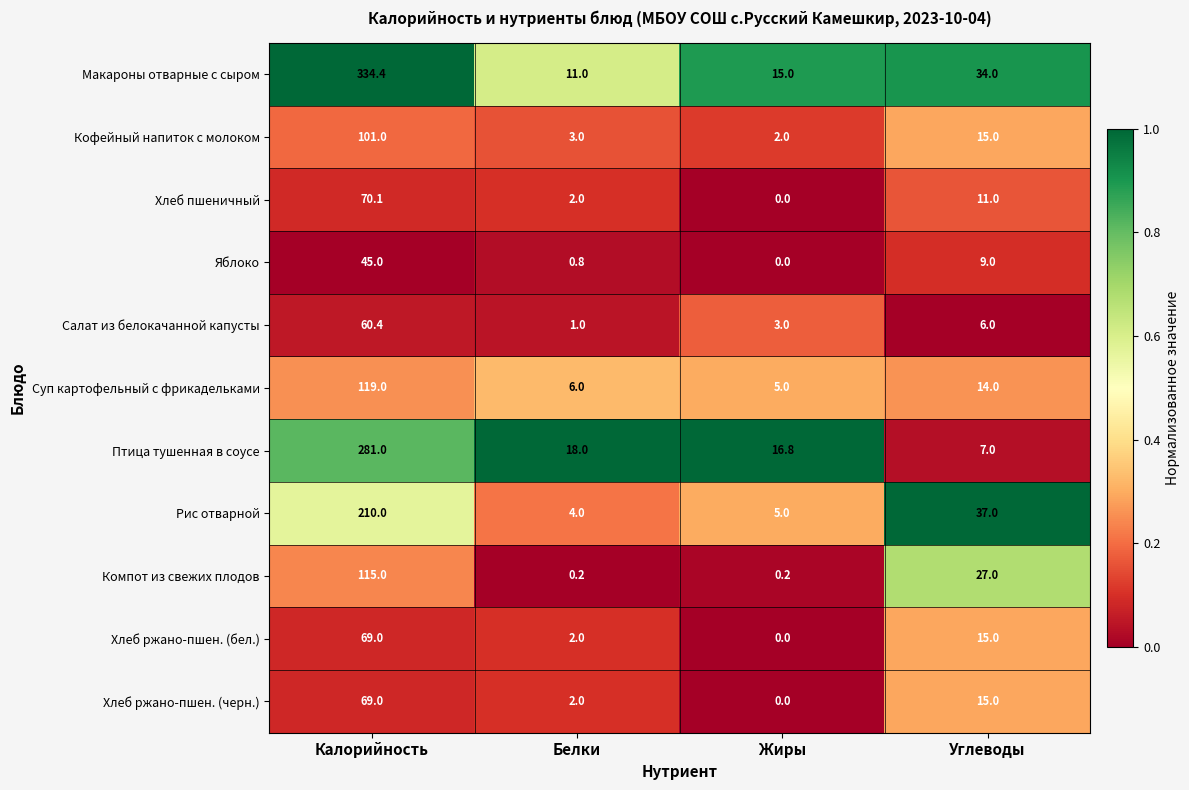

What is the greatest value displayed?

334.4